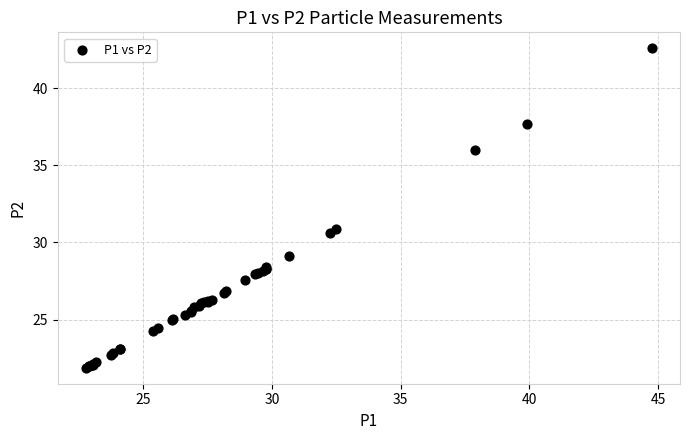

What Y value in the scatter plot is closest to 32?

30.9